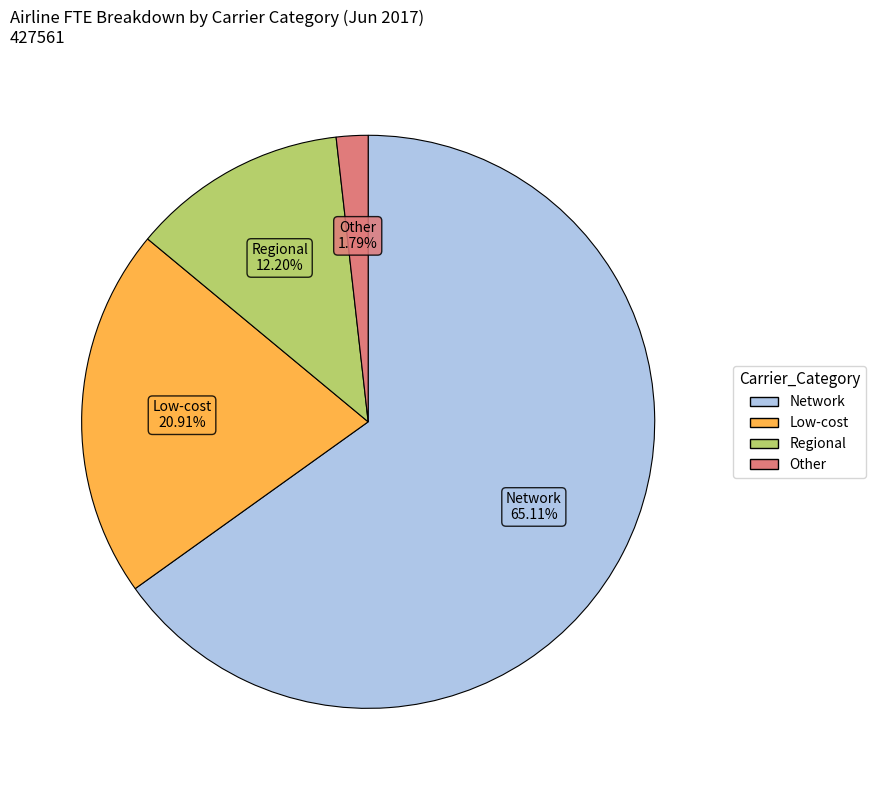

What is the total percentage of Low-cost and Other?

22.7%